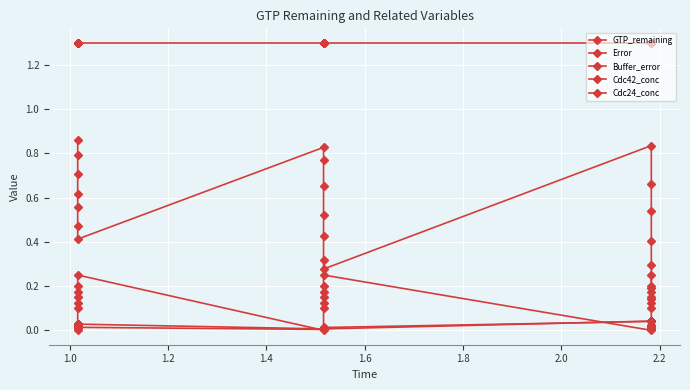

How many lines are shown in the chart?

5